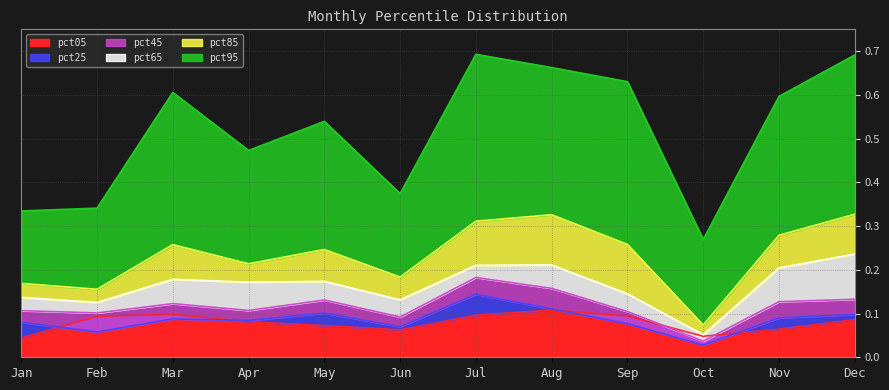

True or false: pct85 has more than 0 interior local peaks.

True